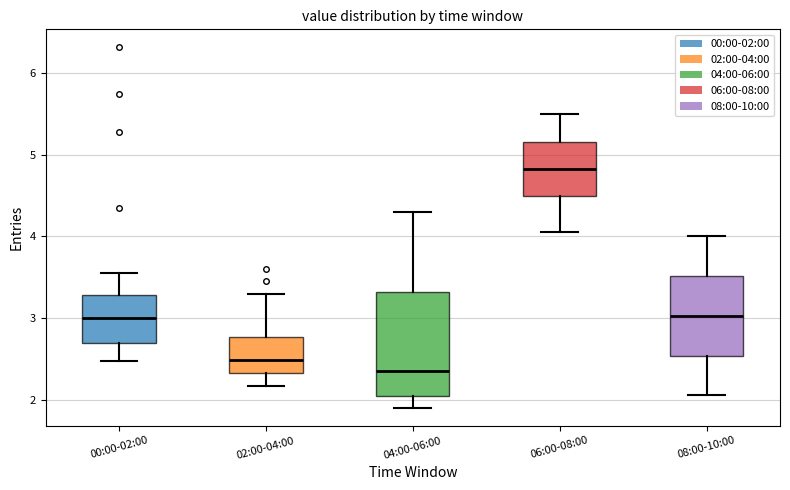

Which box has the lowest median line?

04:00-06:00